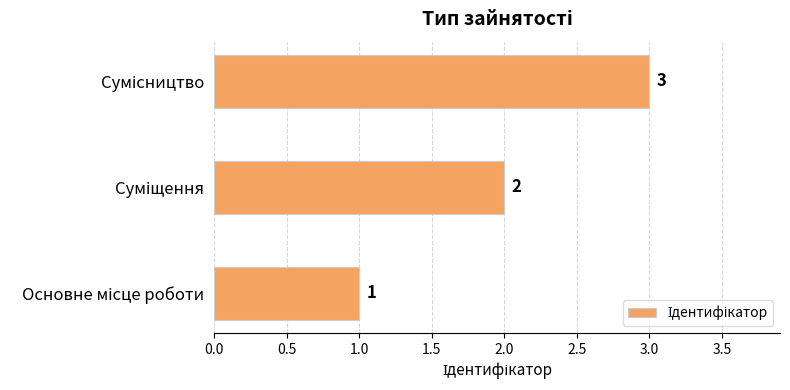

What is the maximum value shown in the chart?

3